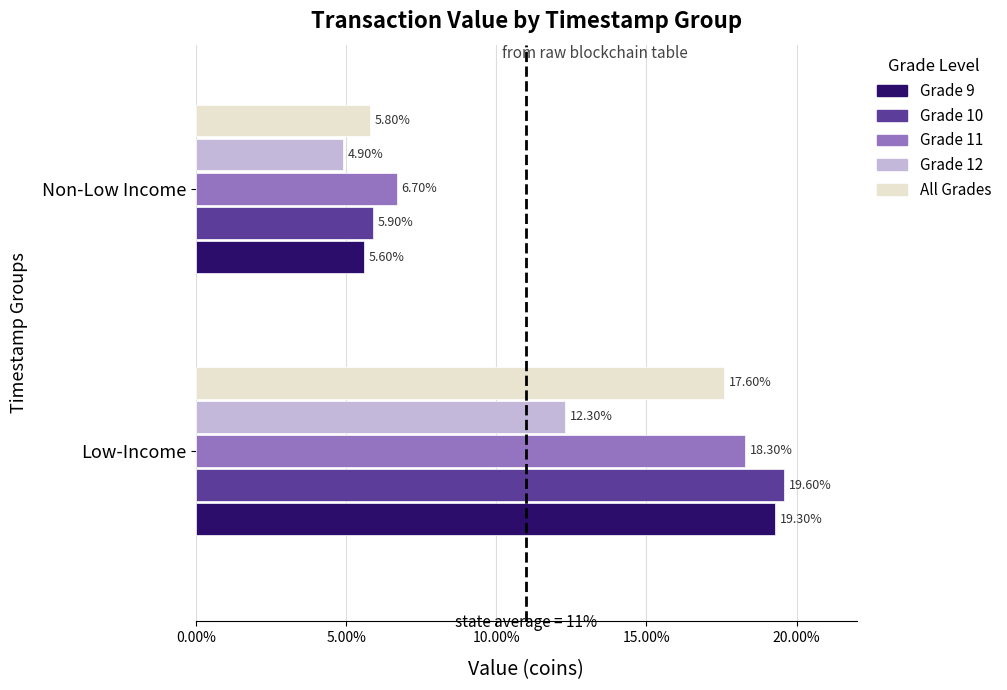

What is the average value of the Grade 11 series?

12.5